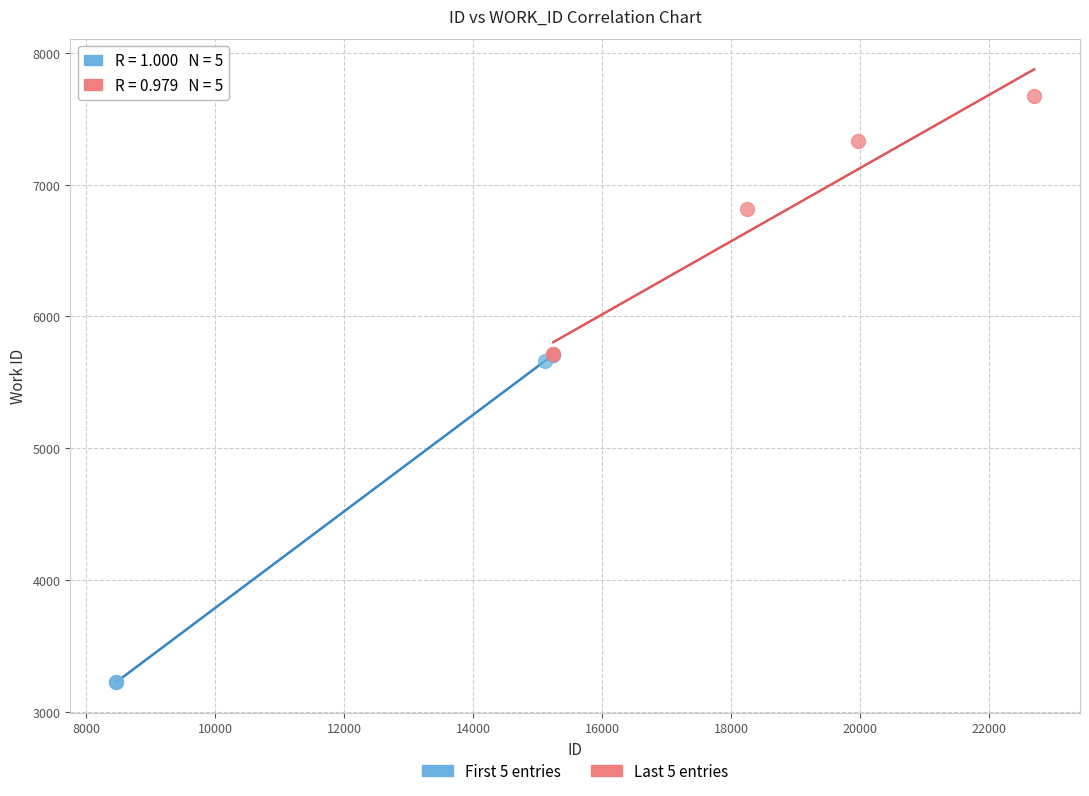

Which series contains the lowest Y value?

First 5 entries